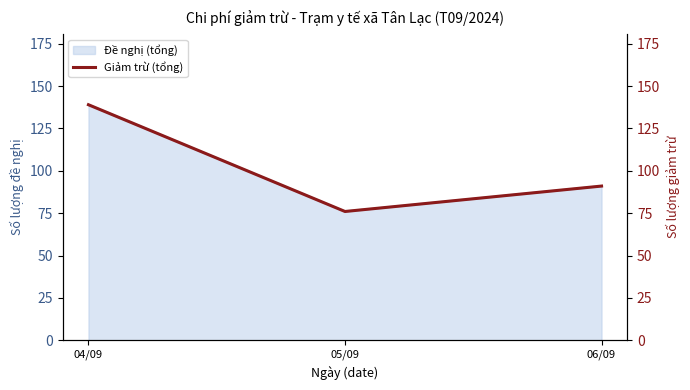

What is the difference between the maximum and minimum values?

63